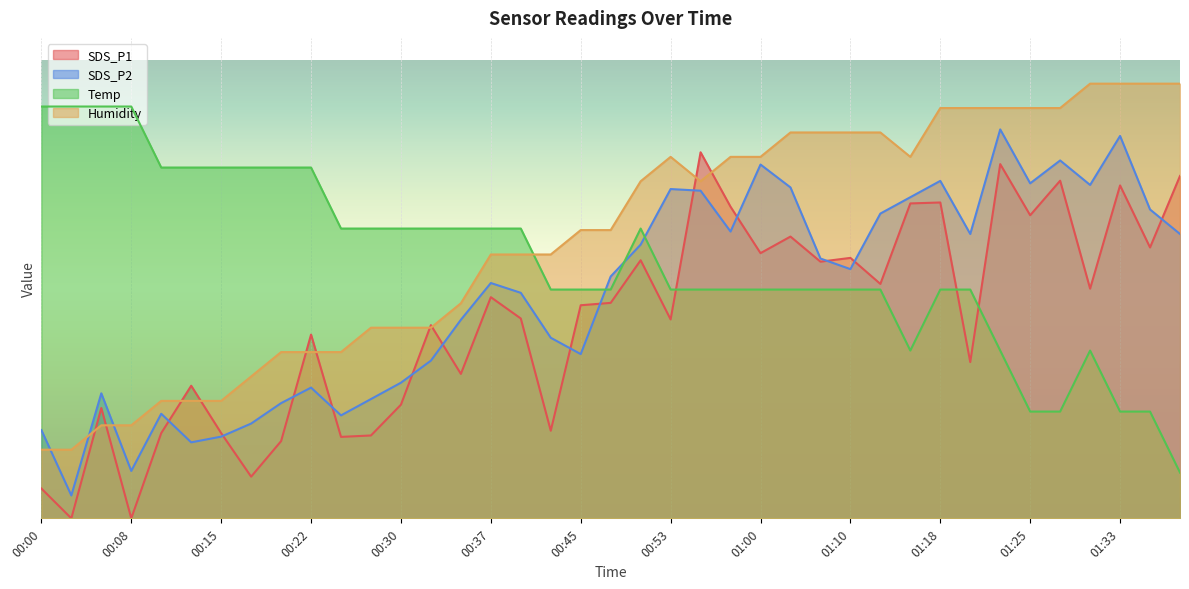

Which has a higher value, 00:28 or 00:53?

00:53